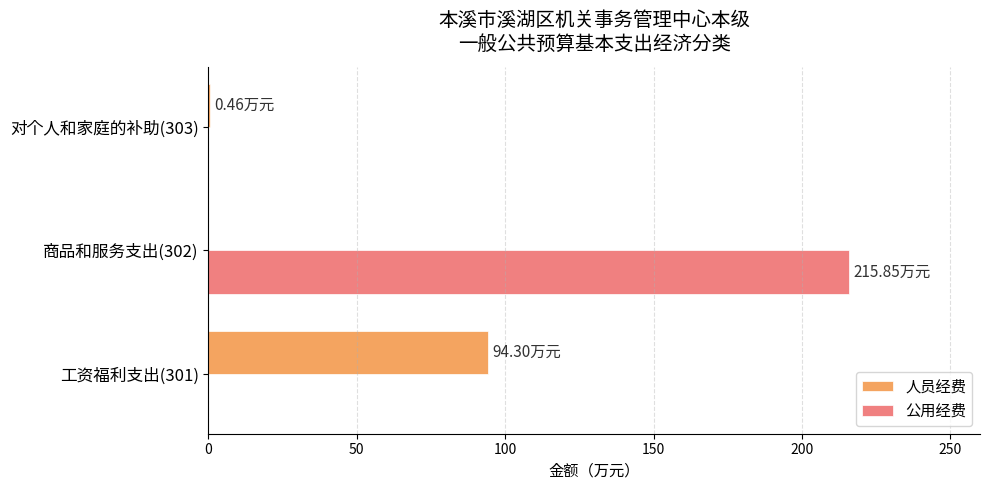

Which series changed the most between 工资福利支出(301) and 商品和服务支出(302)?

公用经费